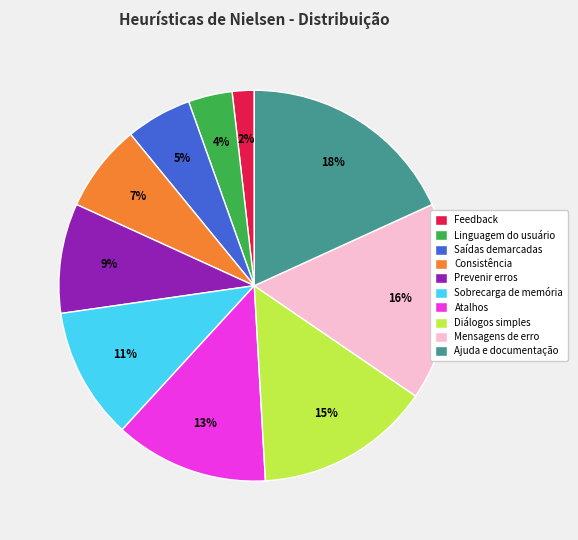

To the nearest percent, what percentage of the pie is Ajuda e documentação?

18%